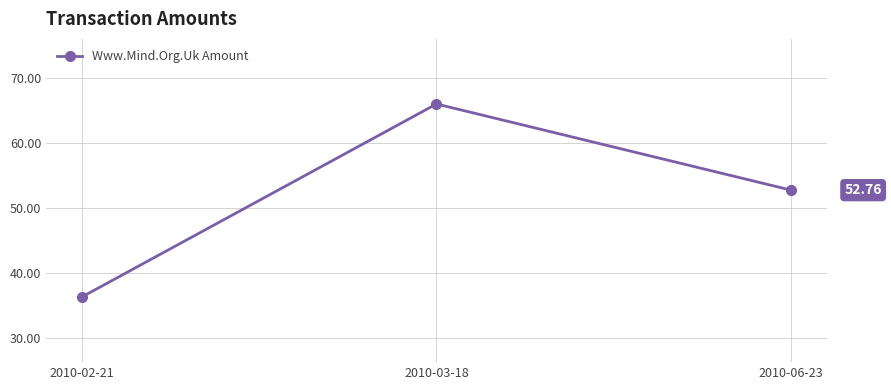

Reading left to right, transcribe all the data shown in this chart.

36.3	66.0	52.8